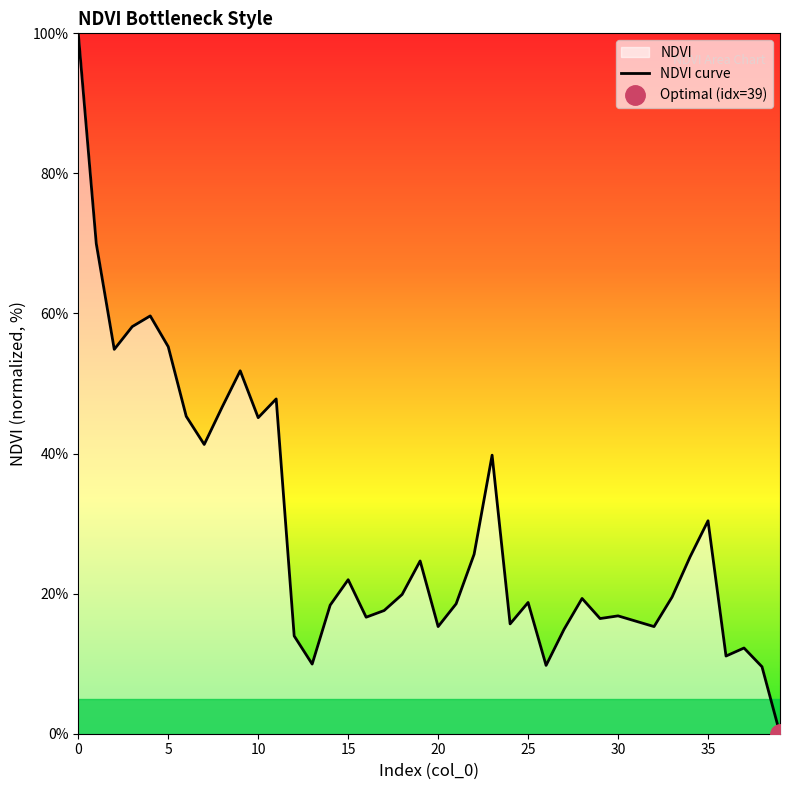

What is the sum of all values?

1169.2